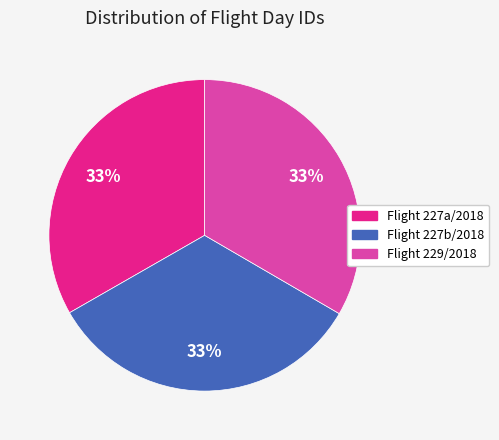

To the nearest percent, what is the average slice percentage?

33%